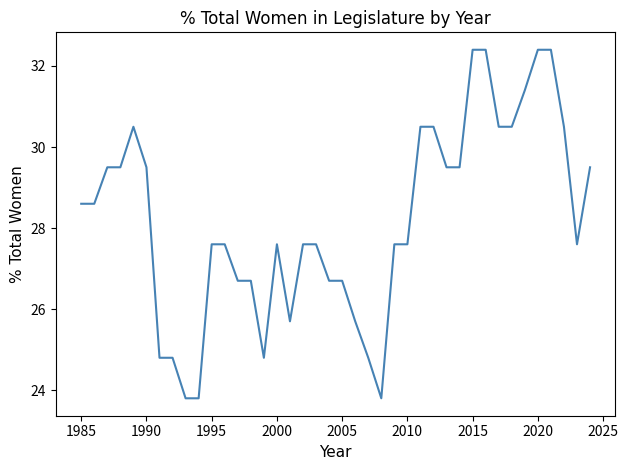

What is the difference between the maximum and minimum values?

8.6